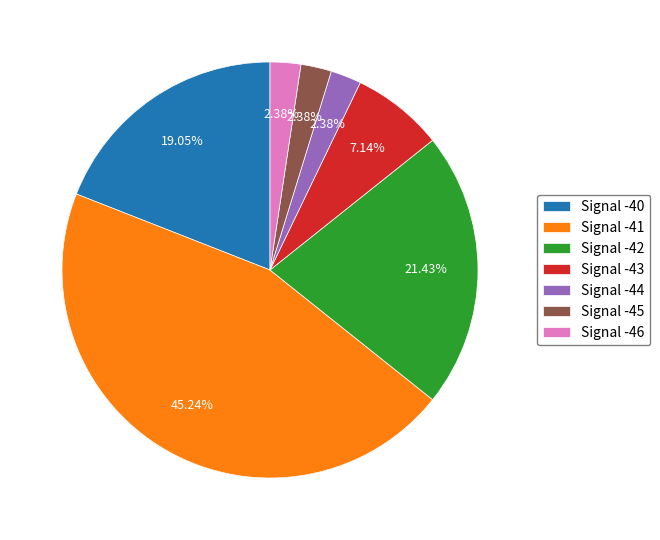

To the nearest percent, what is the average slice percentage?

14%